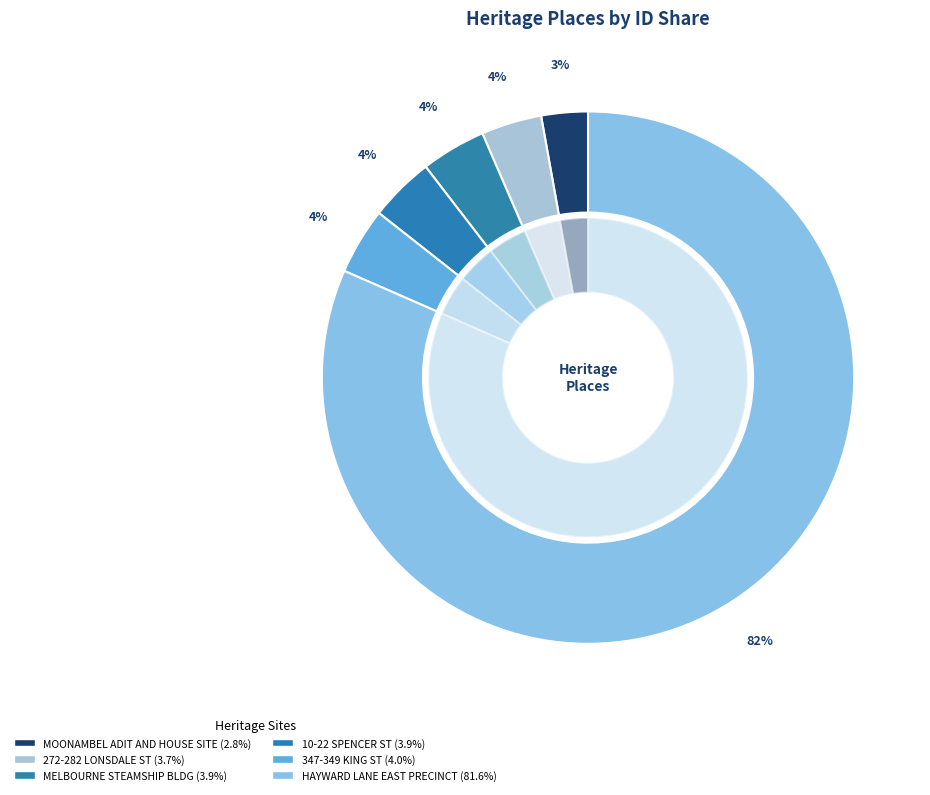

To the nearest percent, what is the combined percentage of 272-282 LONSDALE STREET and MOONAMBEL ADIT AND HOUSE SITE?

7%